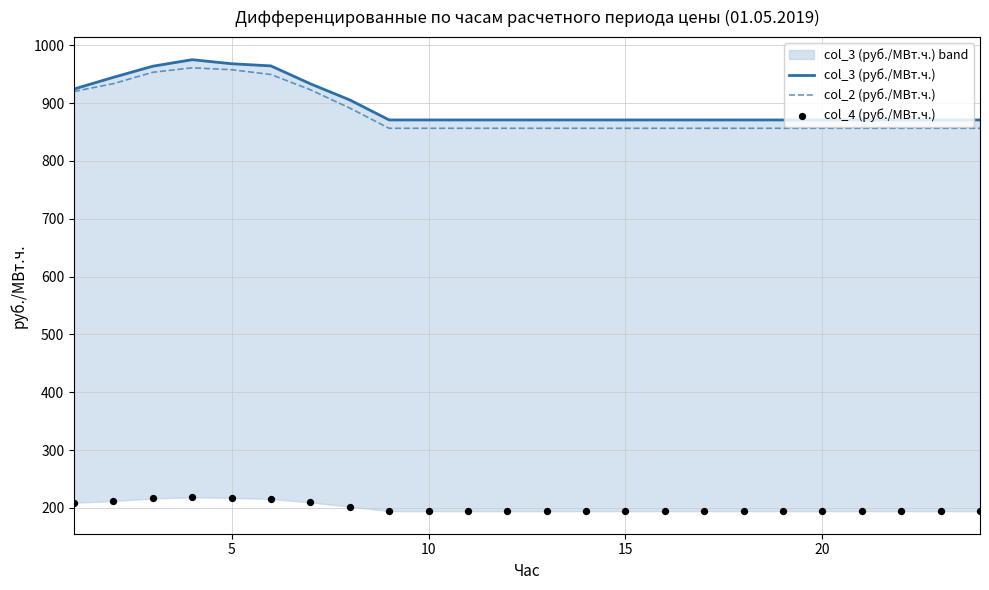

Is the value of col_4 (руб./МВт.ч.) at 5 greater than the value of col_3 (руб./МВт.ч.) at 9?

No